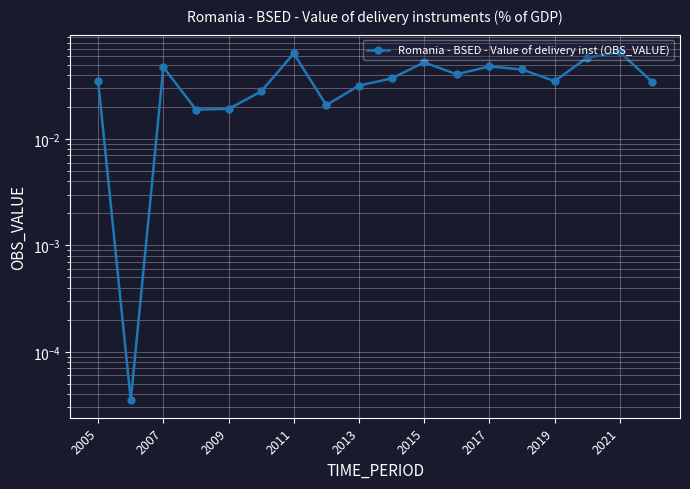

At which category does the chart reach its peak across all series?

2021